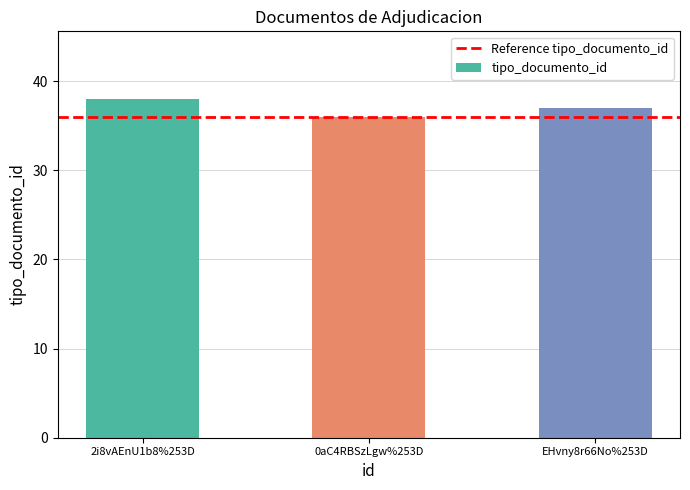

What is the smallest value displayed?

36